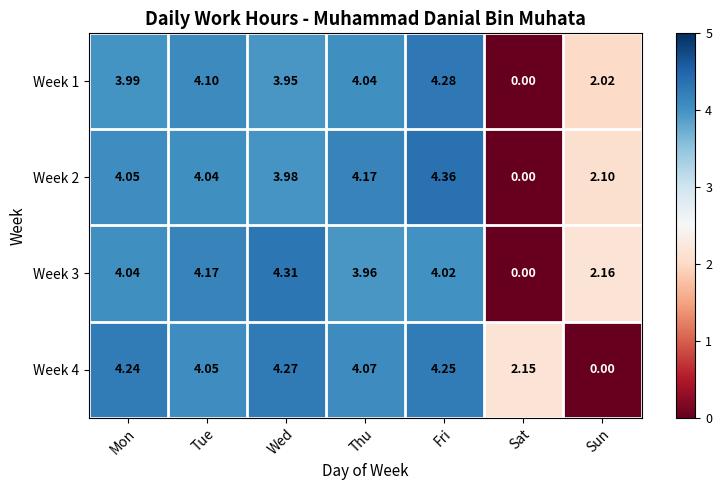

Which category has the highest value across all series?

Fri